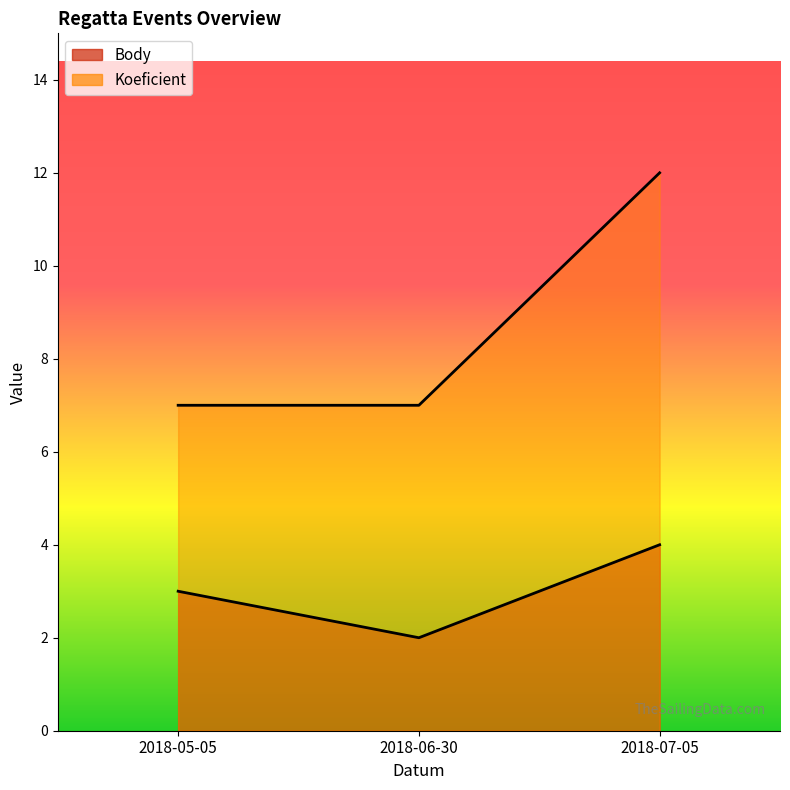

True or false: Koeficient has a value of 12 at 2018-07-05.

True